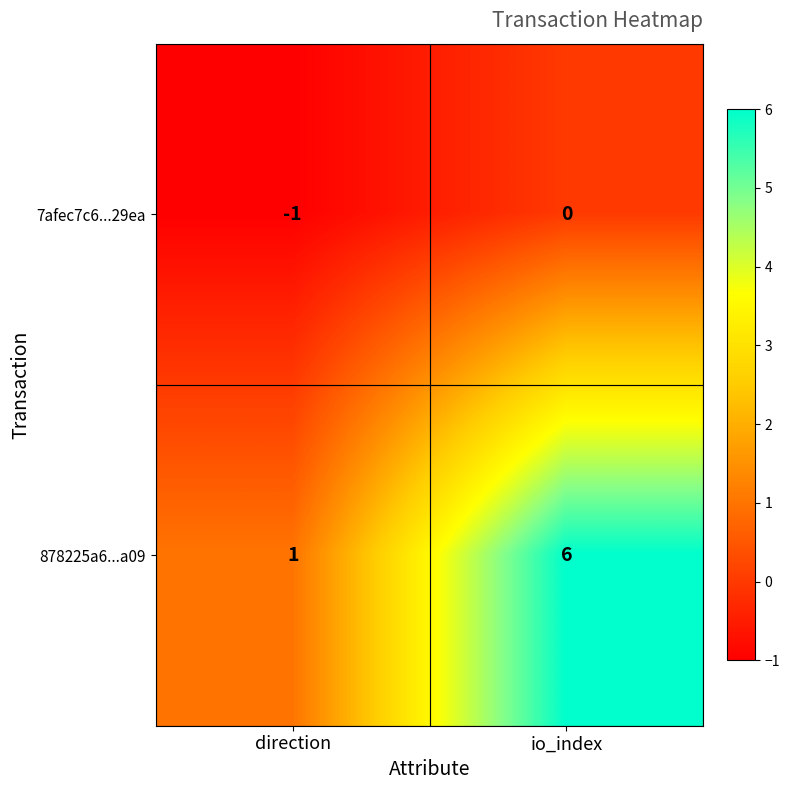

Reading left to right, transcribe all the data shown in this chart.

7afec7c6...29ea: -1	0
878225a6...a09: 1	6